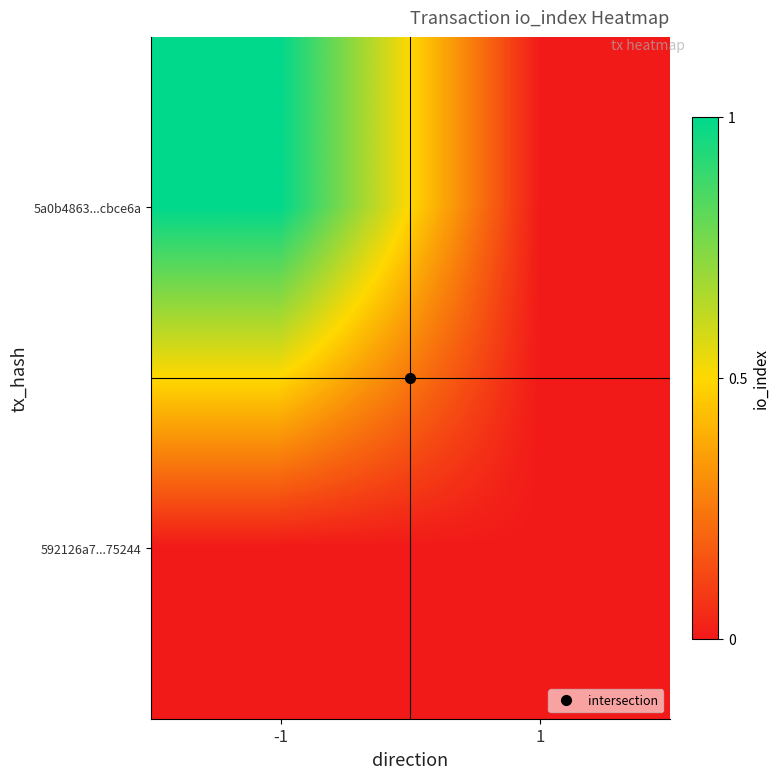

Reading left to right, list all the values displayed in this chart.

5a0b4863...cbce6a: -1=1	1=0
592126a7...75244: -1=0	1=0